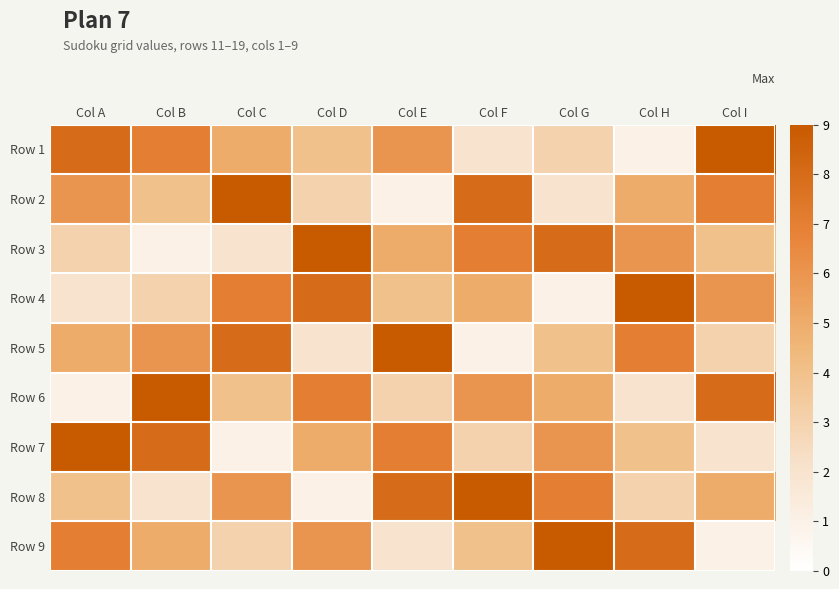

At which category is the sum across all series the highest?

Col A